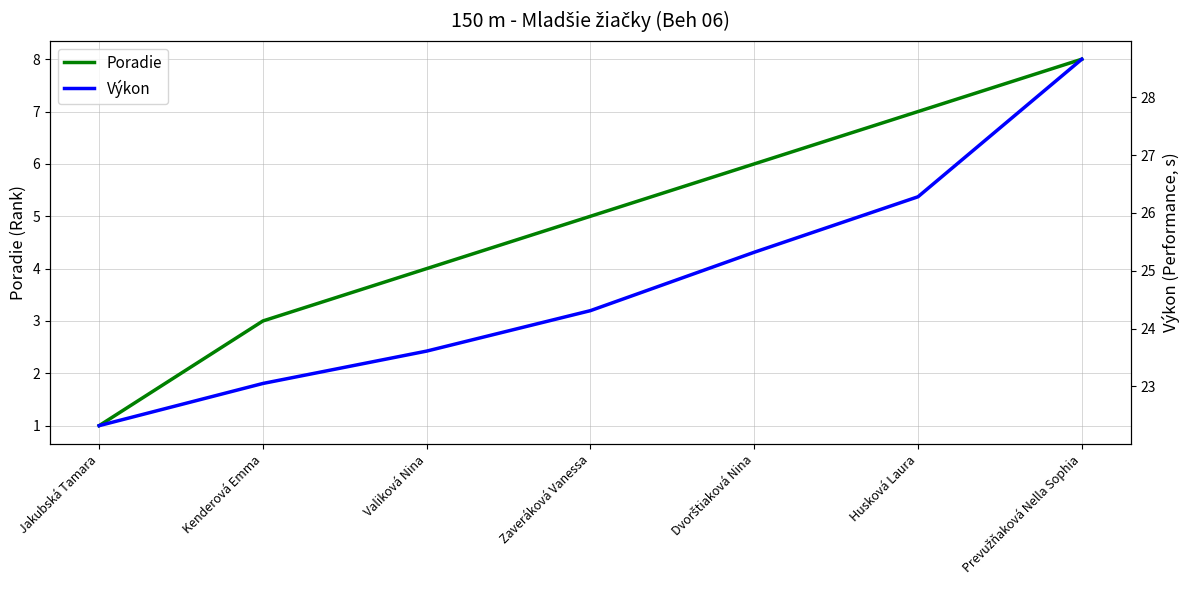

Rank the series by their maximum value, from highest to lowest.

Výkon, Poradie